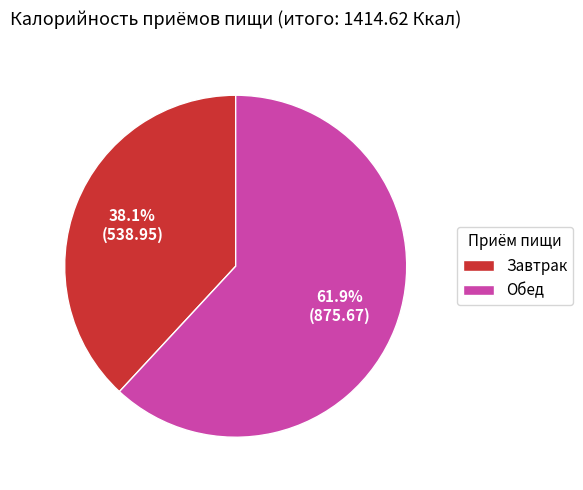

What percentage is the Обед slice, to the nearest percent?

62%